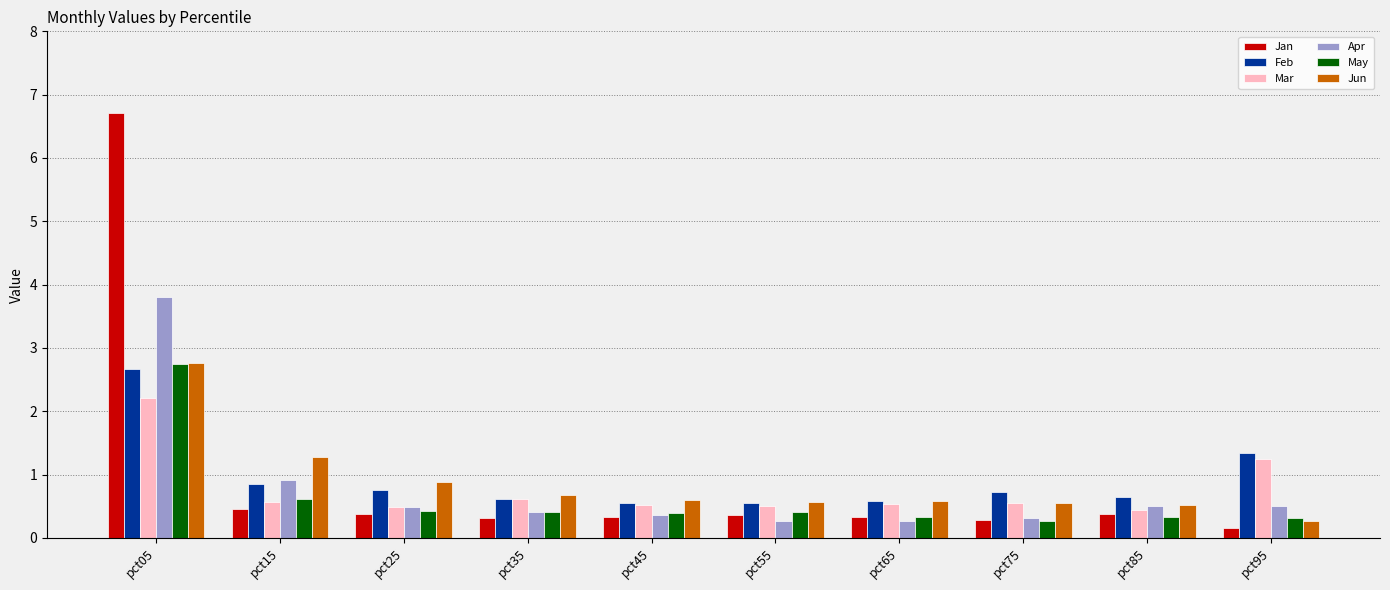

Which category has the highest value in the Mar series?

pct05